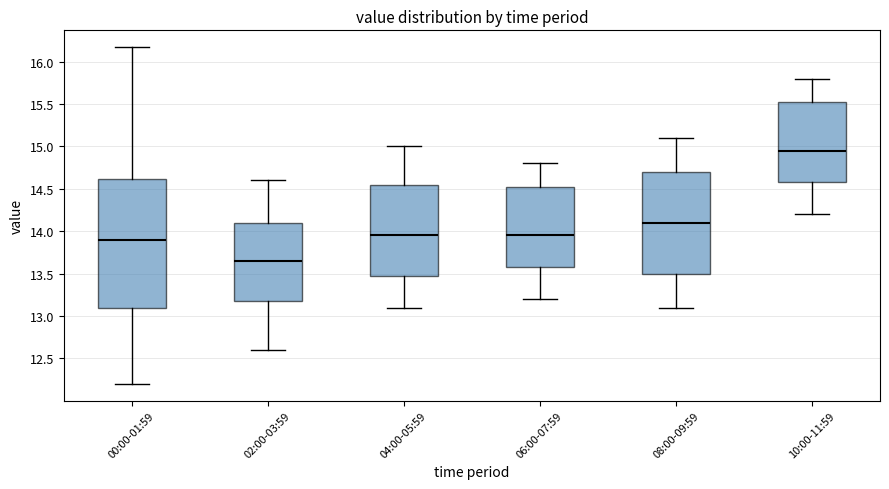

Reading left to right, transcribe this box plot: for each box, give where its median line is, the range the box spans, and where its two whiskers end, as read against the y-axis. The values are not printed on the chart, so give them approximately, as read against the axis.

00:00-01:59: median 13.90, box 13.10 to 14.60, whiskers 12.20 to 16.15
02:00-03:59: median 13.65, box 13.20 to 14.10, whiskers 12.60 to 14.60
04:00-05:59: median 13.95, box 13.50 to 14.55, whiskers 13.10 to 15.00
06:00-07:59: median 13.95, box 13.60 to 14.55, whiskers 13.20 to 14.80
08:00-09:59: median 14.10, box 13.50 to 14.70, whiskers 13.10 to 15.10
10:00-11:59: median 14.95, box 14.60 to 15.55, whiskers 14.20 to 15.80